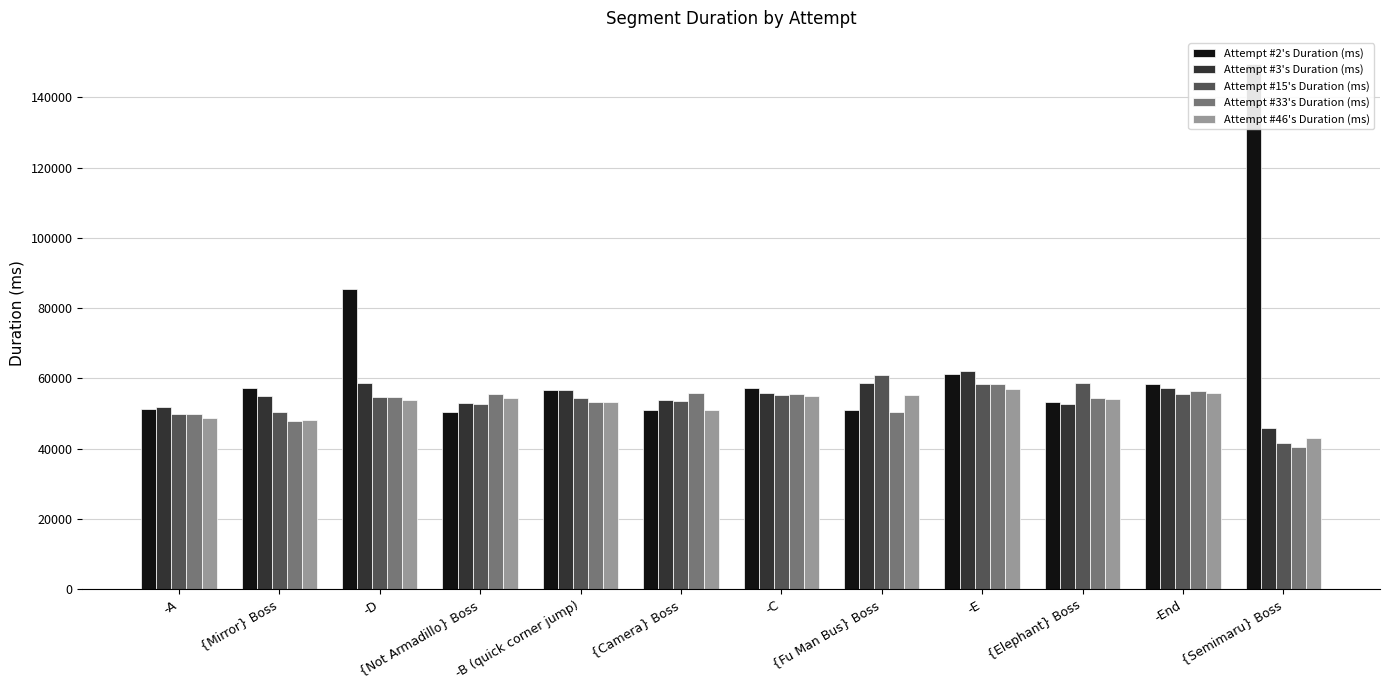

At which label is Attempt #33's Duration (ms) closest to 49530?

-A